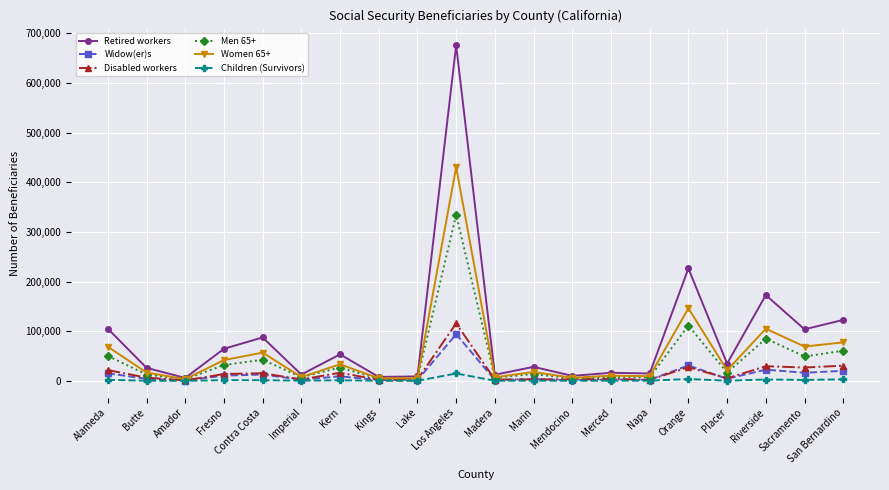

True or false: Men 65+ has more than 1 points higher than both neighbors.

True